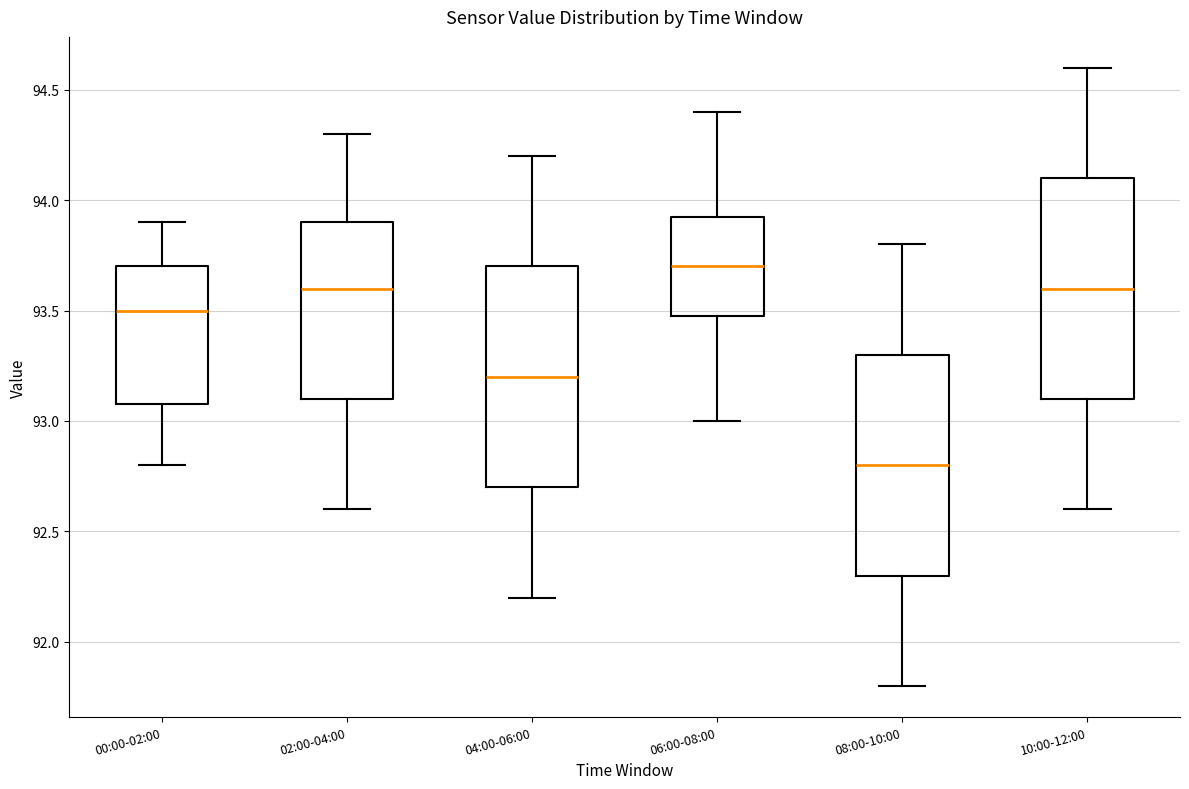

Reading left to right, transcribe this box plot: for each box, give where its median line is, the range the box spans, and where its two whiskers end, as read against the y-axis. The values are not printed on the chart, so give them approximately, as read against the axis.

00:00-02:00: median 93.50, box 93.10 to 93.70, whiskers 92.80 to 93.90
02:00-04:00: median 93.60, box 93.10 to 93.90, whiskers 92.60 to 94.30
04:00-06:00: median 93.20, box 92.70 to 93.70, whiskers 92.20 to 94.20
06:00-08:00: median 93.70, box 93.50 to 93.95, whiskers 93.00 to 94.40
08:00-10:00: median 92.80, box 92.30 to 93.30, whiskers 91.80 to 93.80
10:00-12:00: median 93.60, box 93.10 to 94.10, whiskers 92.60 to 94.60